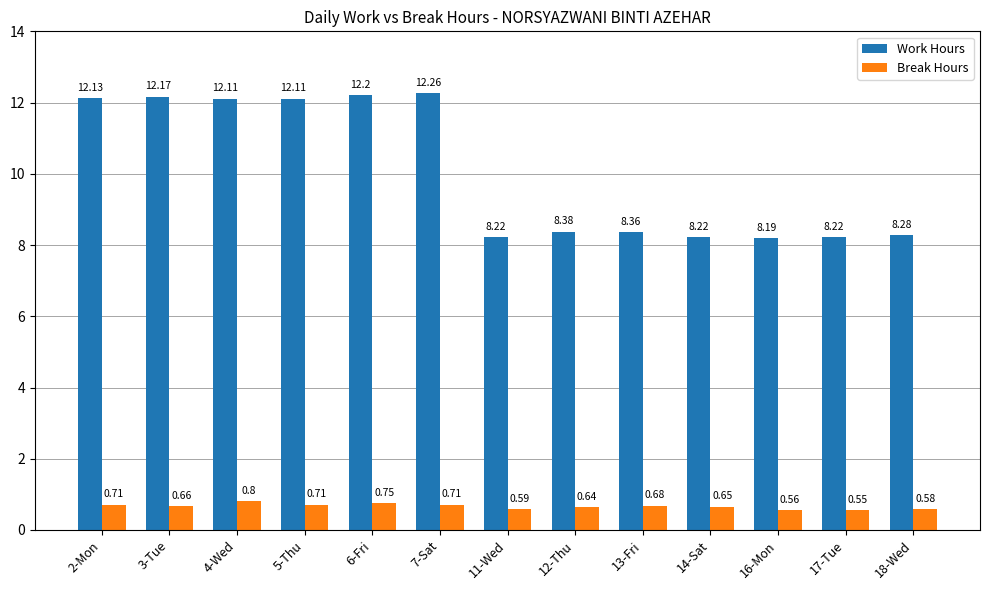

Does the chart contain any negative values?

No